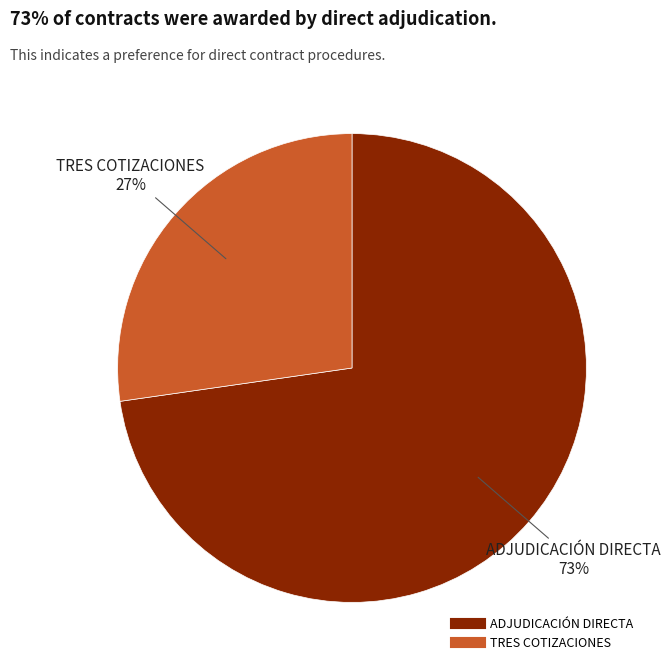

To the nearest percent, what is the average slice percentage?

50%